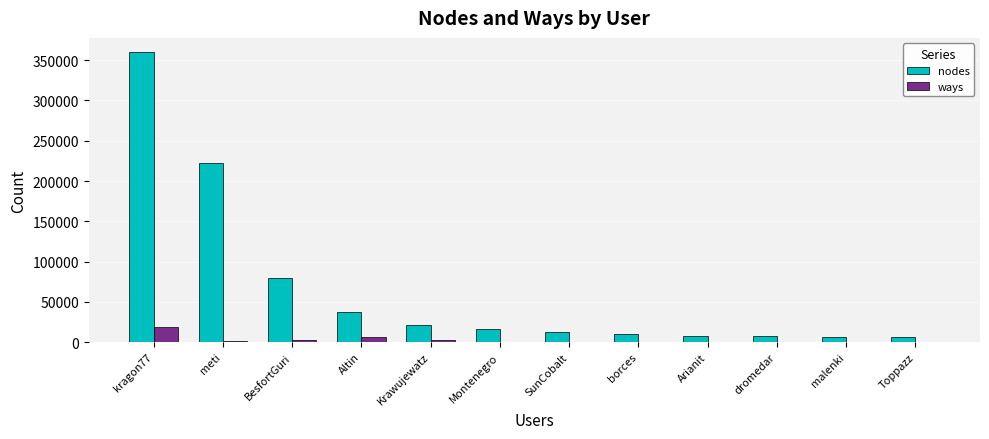

Where does the nodes series first go above 15981?

kragon77